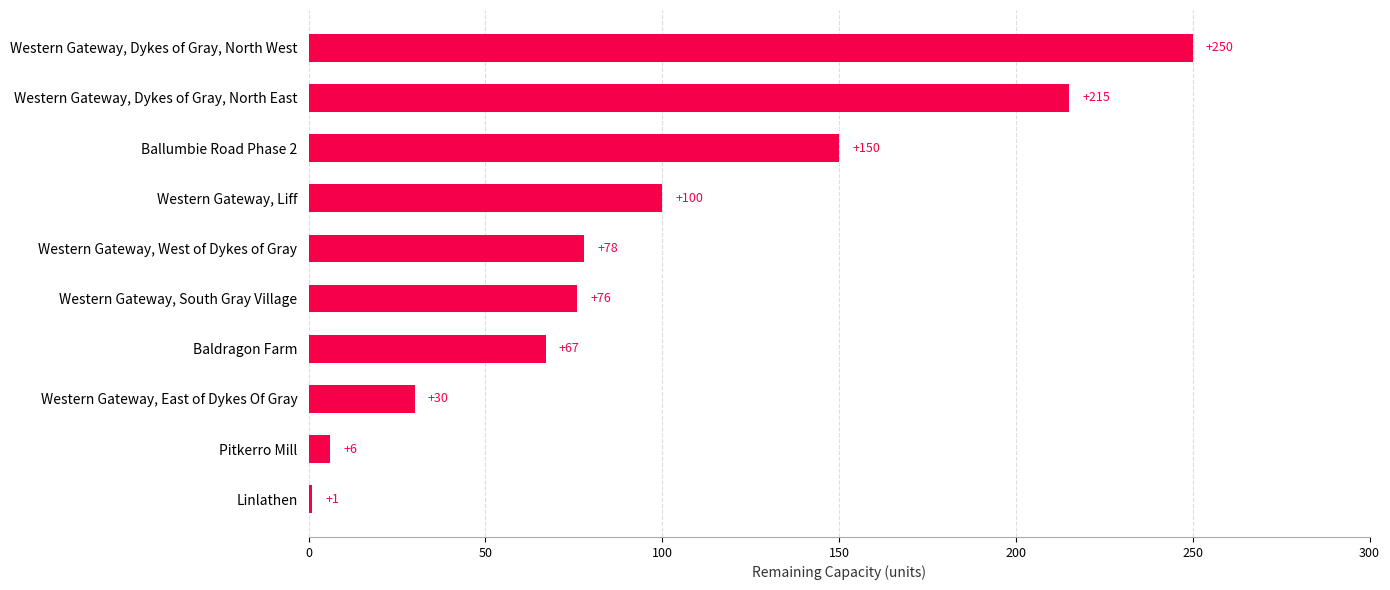

List the labels in order of value, smallest first.

Linlathen, Pitkerro Mill, Western Gateway, East of Dykes Of Gray, Baldragon Farm, Western Gateway, South Gray Village, Western Gateway, West of Dykes of Gray, Western Gateway, Liff, Ballumbie Road Phase 2, Western Gateway, Dykes of Gray, North East, Western Gateway, Dykes of Gray, North West